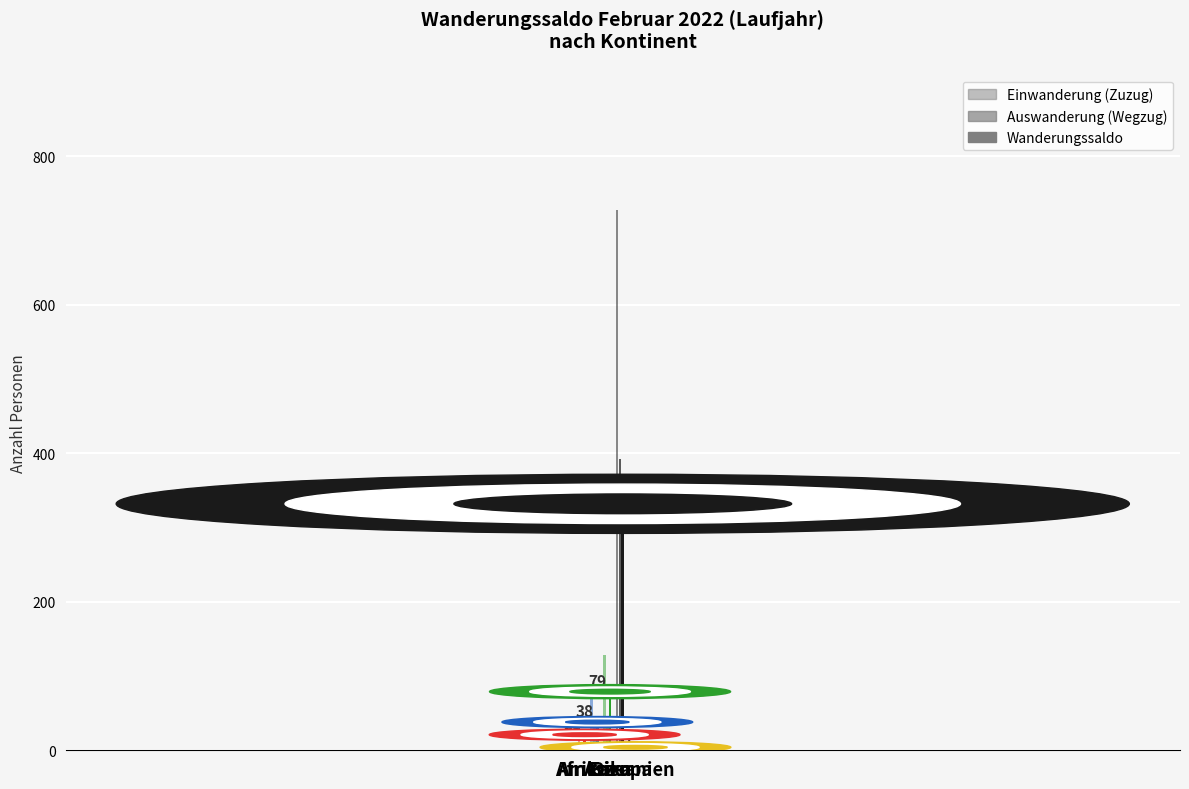

Reading right to left, extract all data points from this chart.

Einwanderung (Zuzug): 6	728	129	80	26
Auswanderung (Wegzug): 3	392	45	37	9
Wanderungssaldo: 4	332	79	38	21